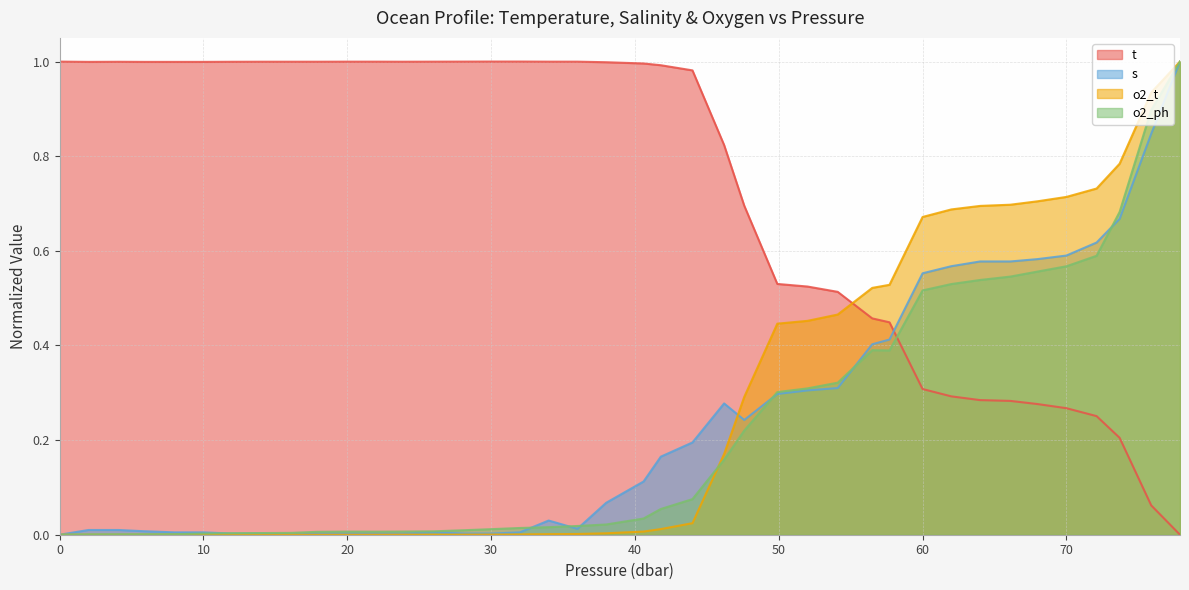

What is the sum of all o2_t values?

10.5